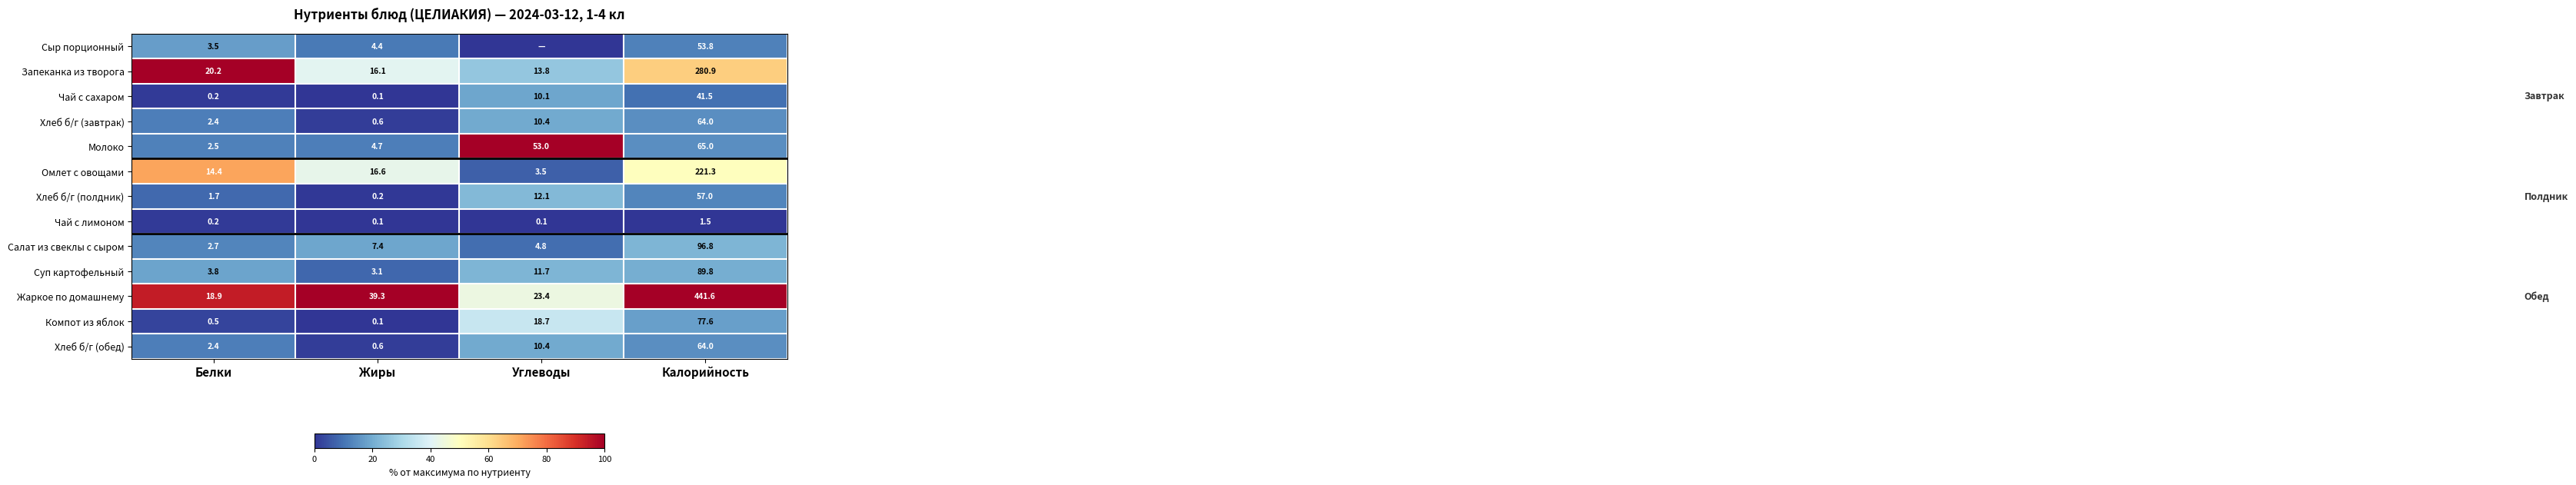

Count the number of data series in this chart.

13